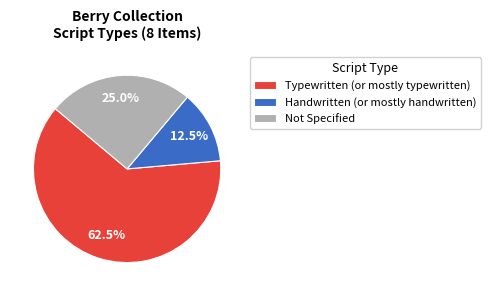

Rank the categories by value from highest to lowest.

Typewritten (or mostly typewritten), Not Specified, Handwritten (or mostly handwritten)